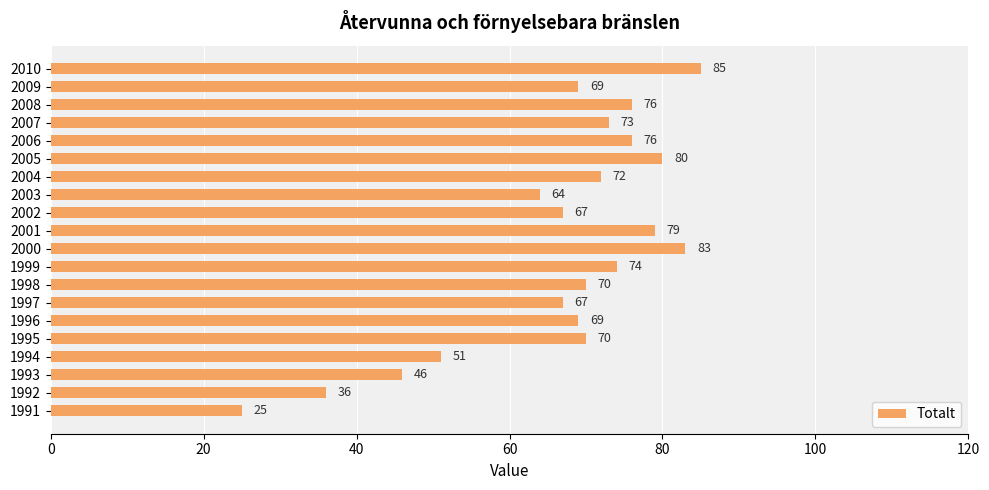

True or false: the data shows 148 at 2010.

False